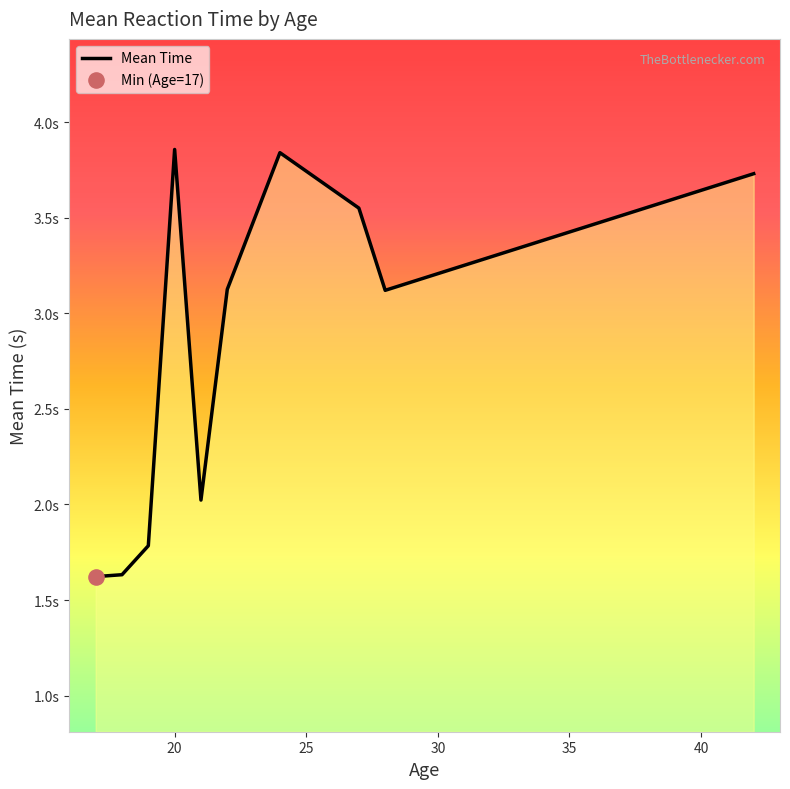

Is this an area chart (filled region under the line)?

Yes